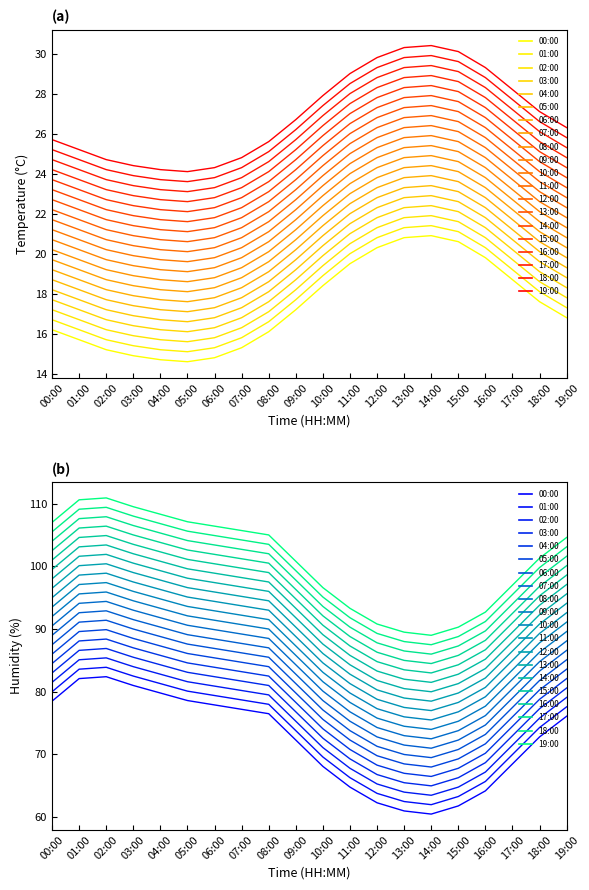

Is this an area chart (filled region under the line)?

No